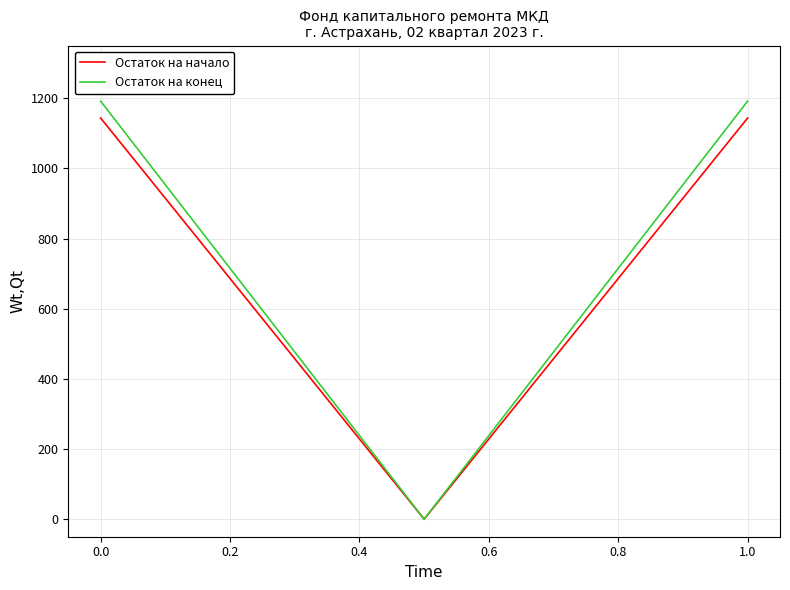

List the series in order of their overall mean, highest first.

Остаток на конец, Остаток на начало